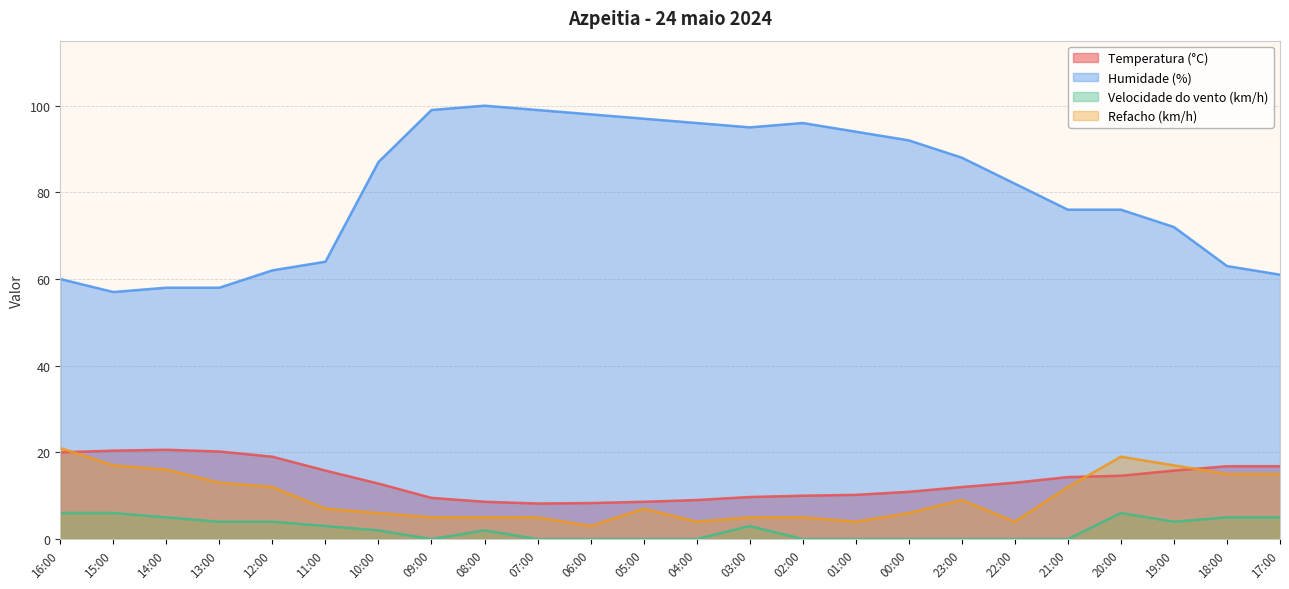

True or false: Temperatura (°C) has more than 1 points higher than both neighbors.

False